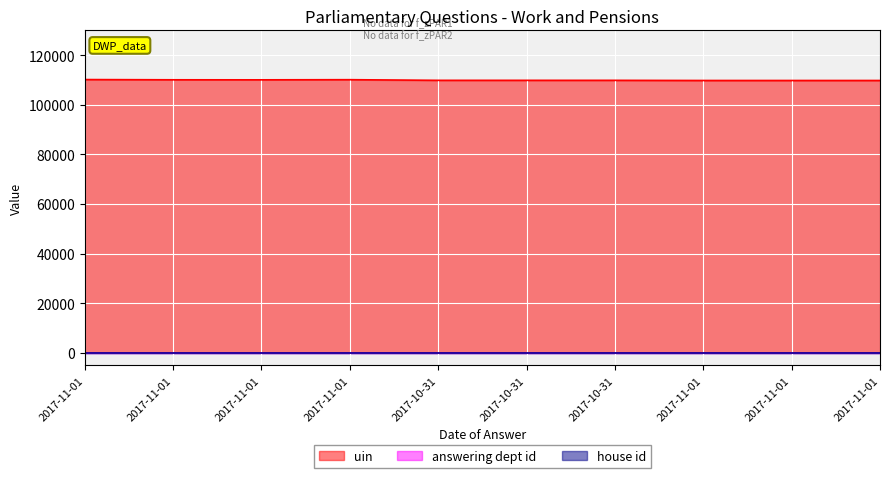

Reading left to right, transcribe all the data shown in this chart.

uin: 110170	110075	110061	110119	109858	109859	109857	109796	109797	109798
answering dept id: 29	29	29	29	29	29	29	29	29	29
house id: 1	1	1	1	1	1	1	1	1	1